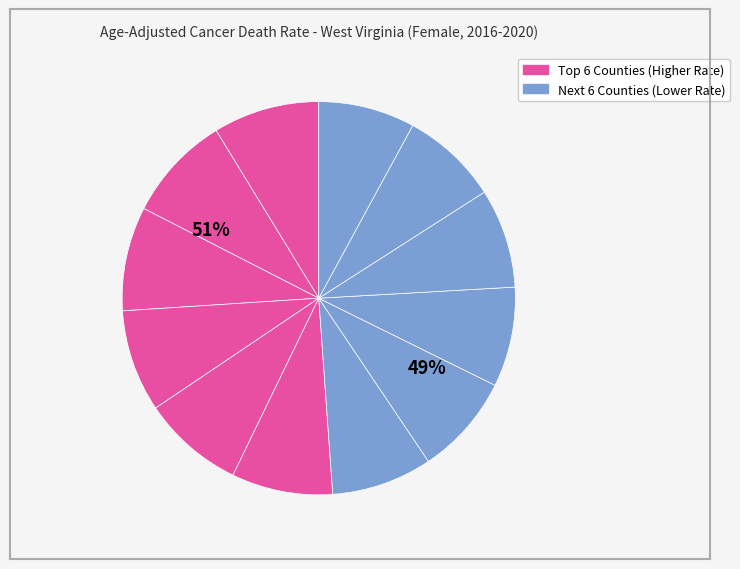

Does Webster County account for over 50% of the chart?

No